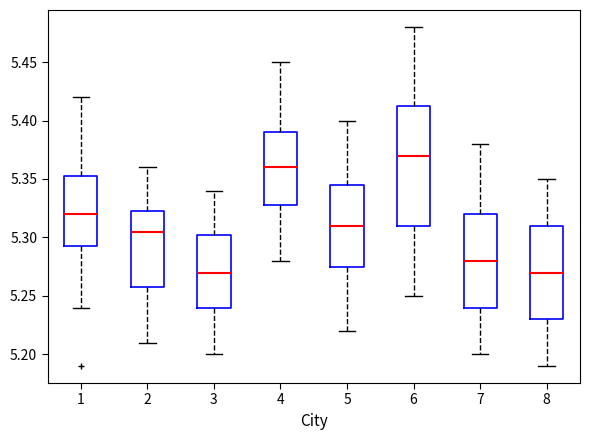

Which box is the tallest, from its lower edge to its upper edge?

6